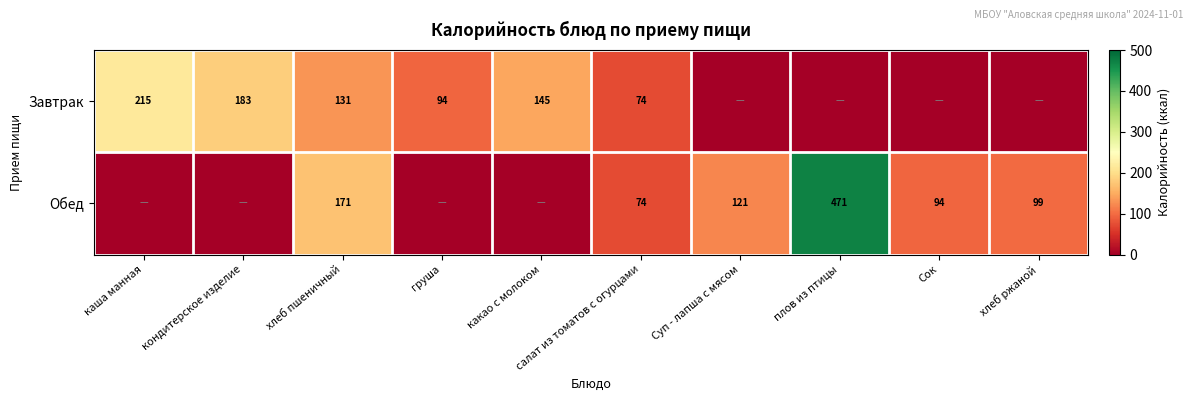

What is the maximum value shown in the chart?

471.2